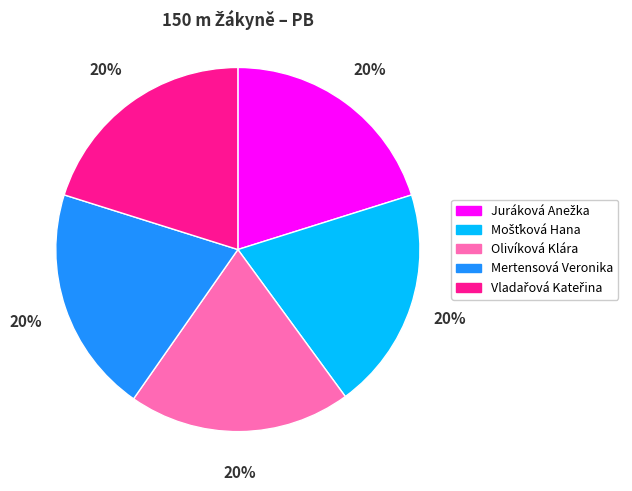

To the nearest percent, what portion does Olivíková Klára represent?

20%